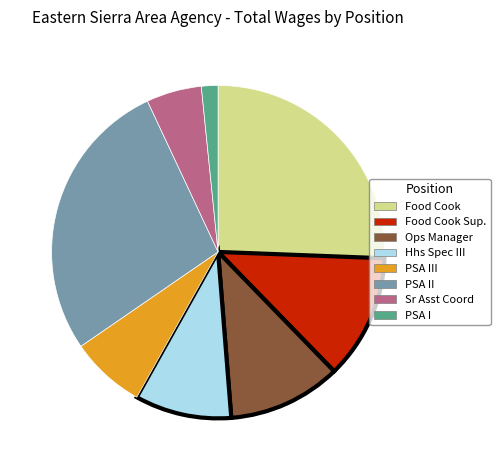

Is there a majority slice in this chart?

No